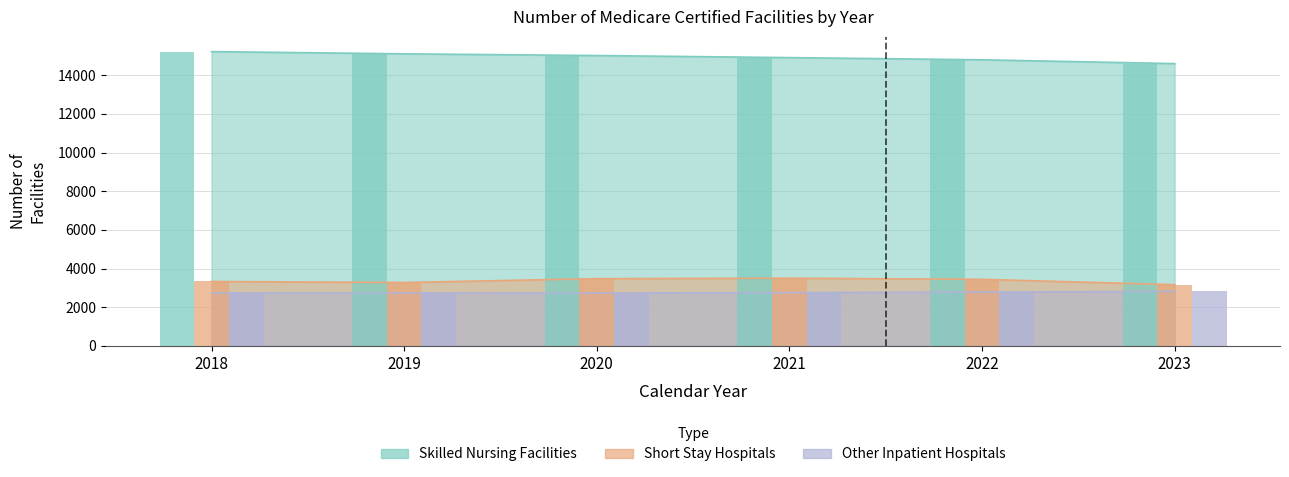

Are the bars horizontal?

No